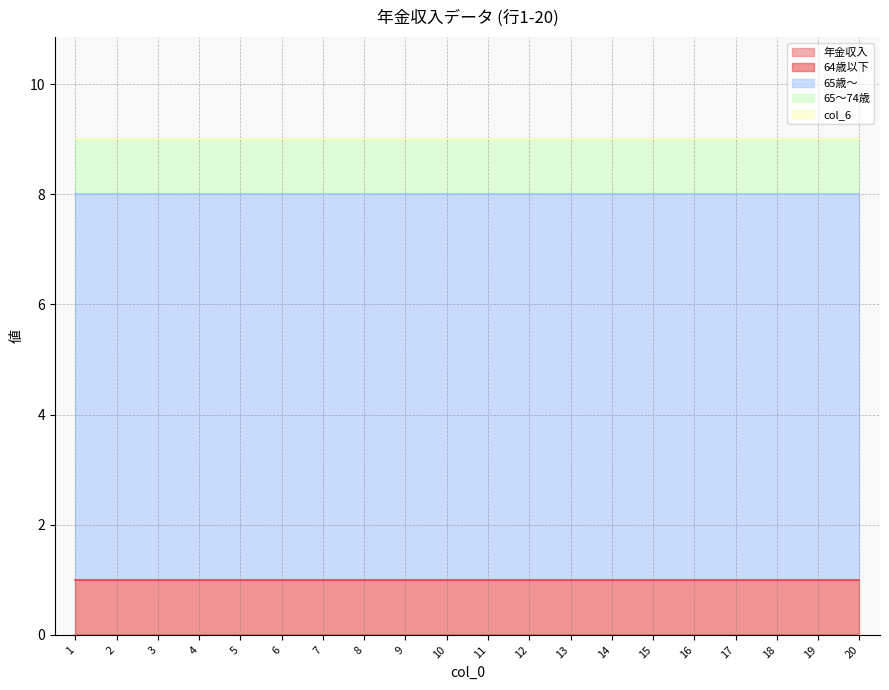

Which series has the largest total across all categories?

65歳～